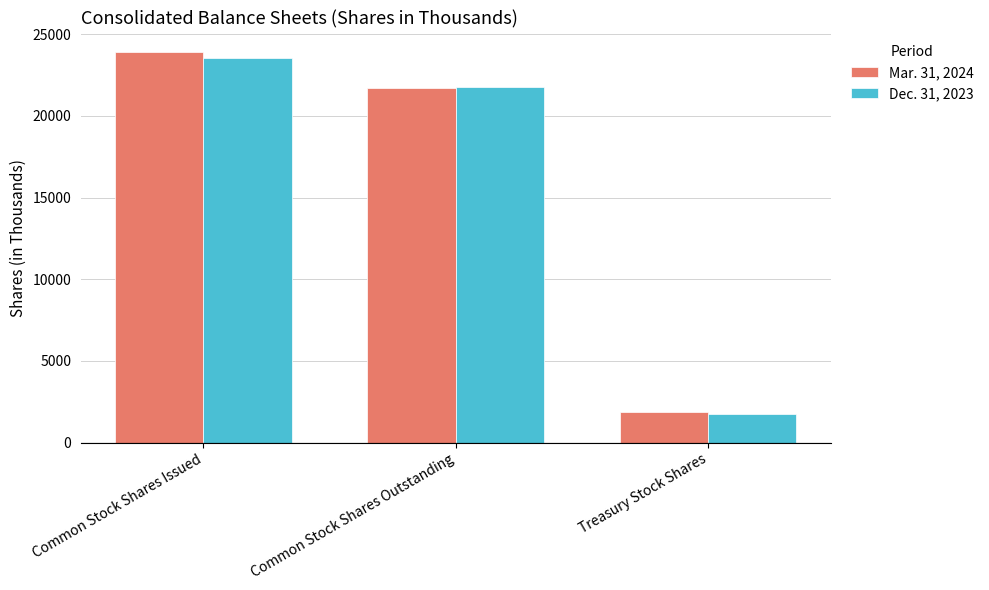

Which series changed the most between Common Stock Shares Issued and Common Stock Shares Outstanding?

Mar. 31, 2024